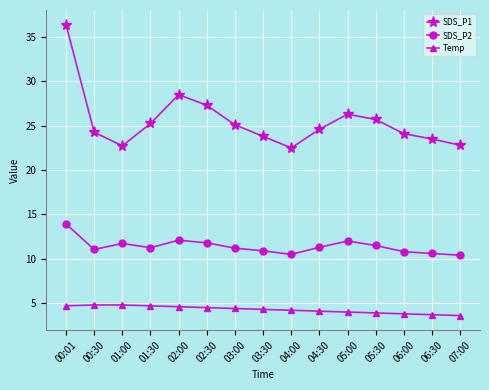

How many interior local valleys does the SDS_P1 series have?

2